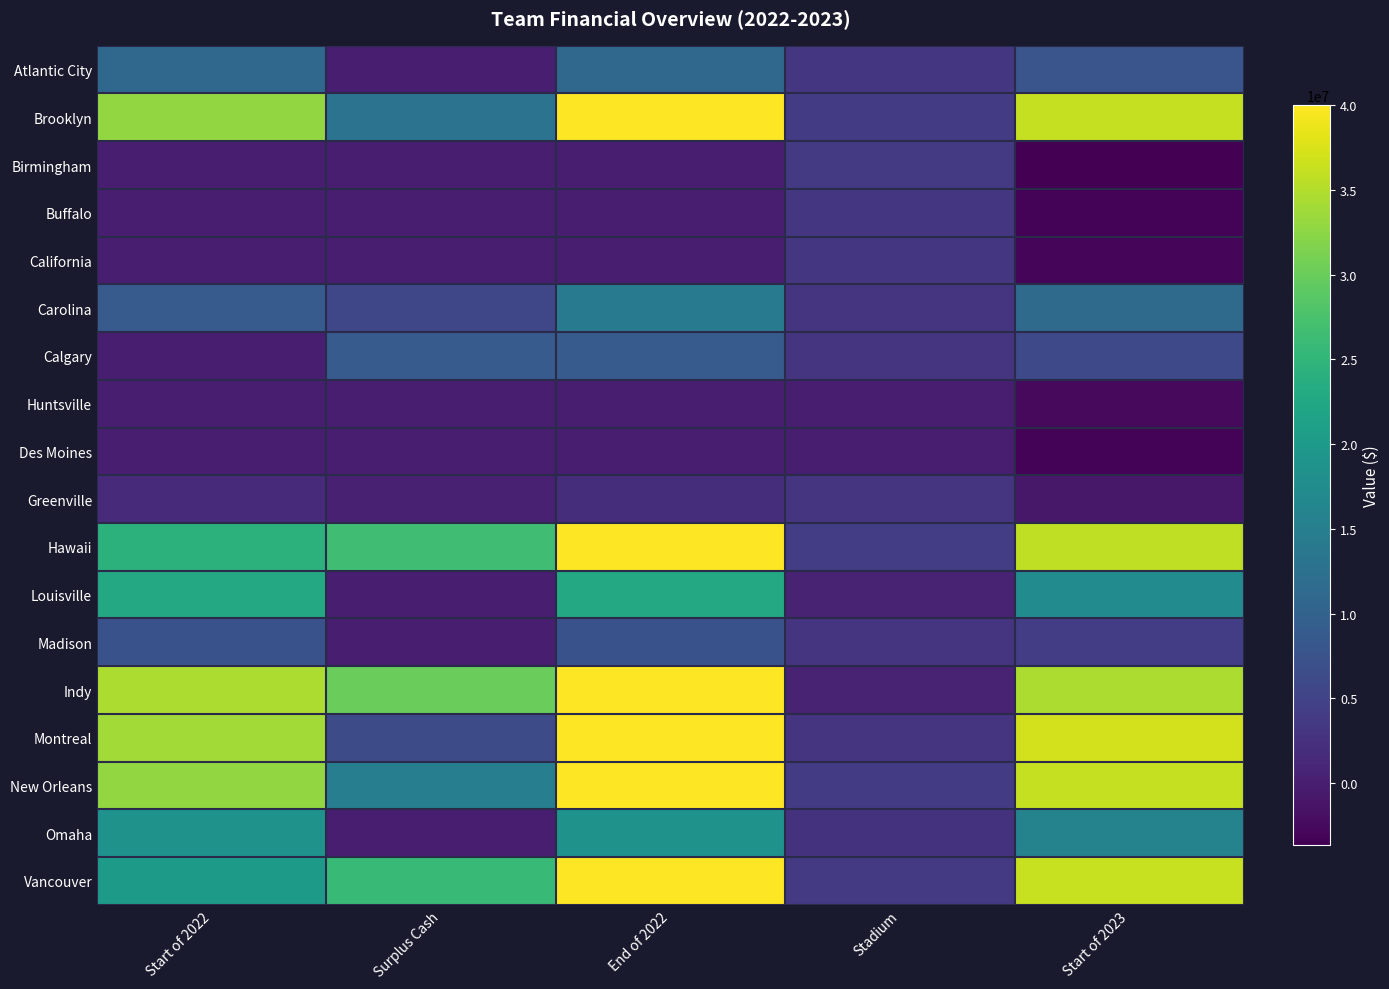

Which category has the highest value across all series?

End of 2022